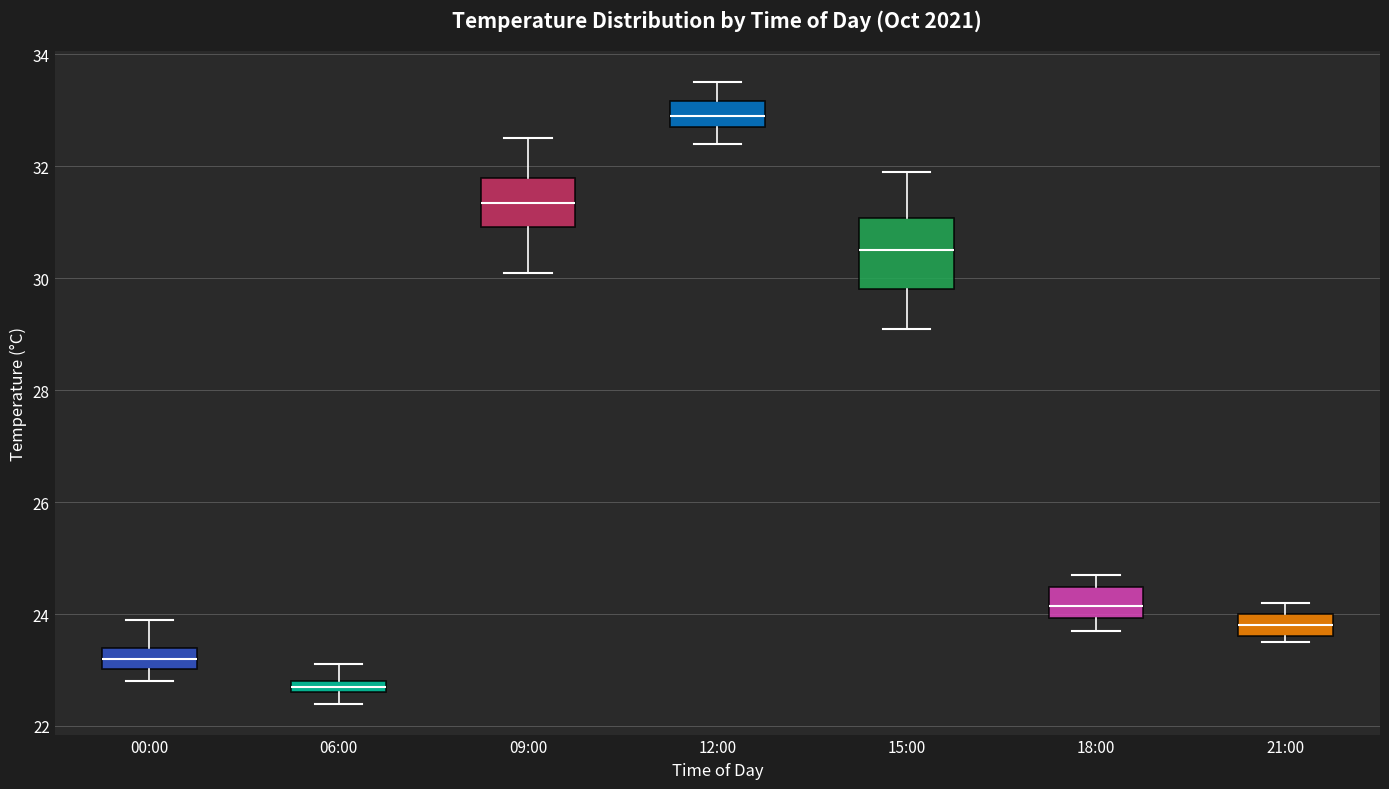

Which box's median line is the lowest?

06:00